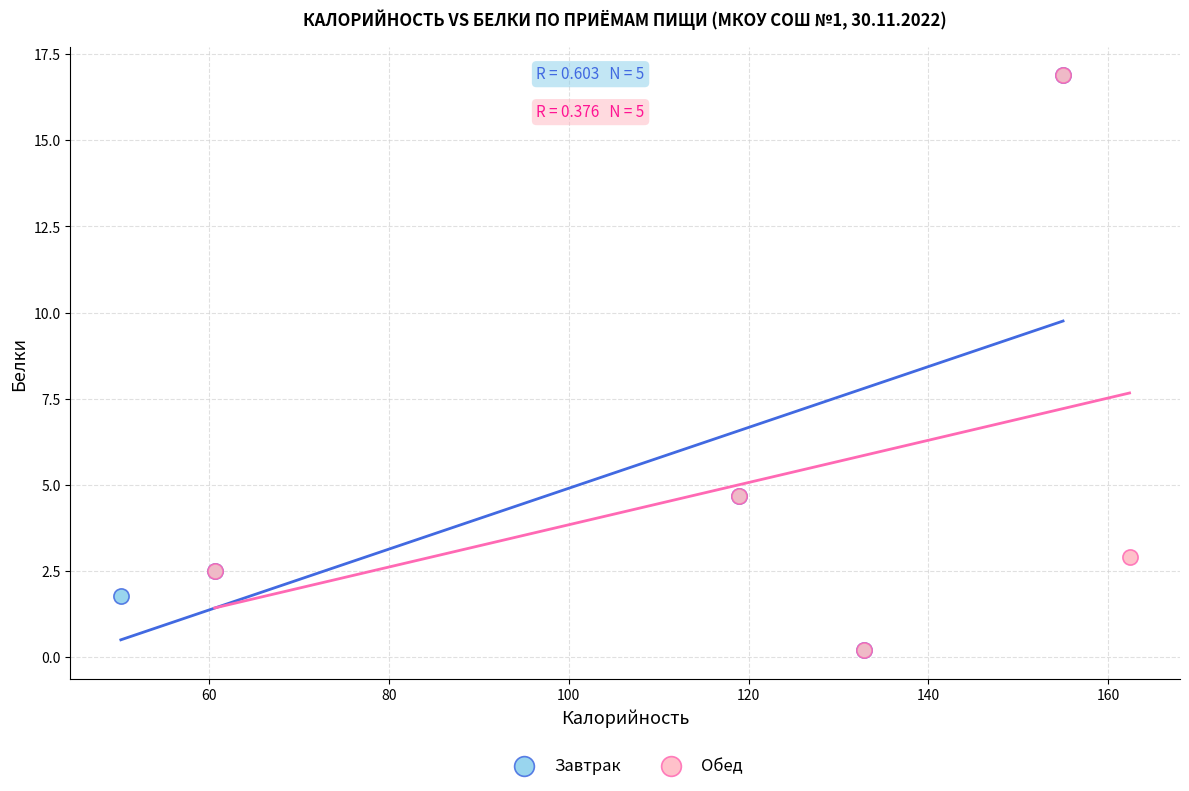

What are all the series names shown in the legend?

Завтрак, Обед